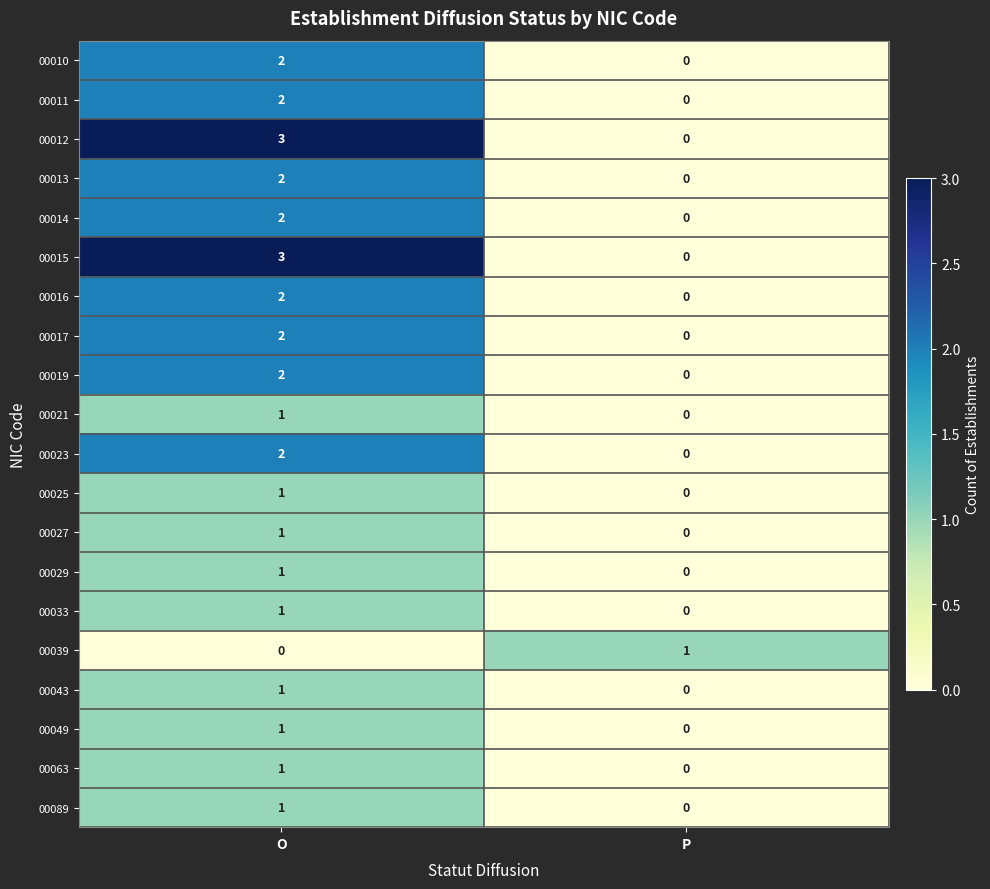

At which label is 00015 closest to 1?

P